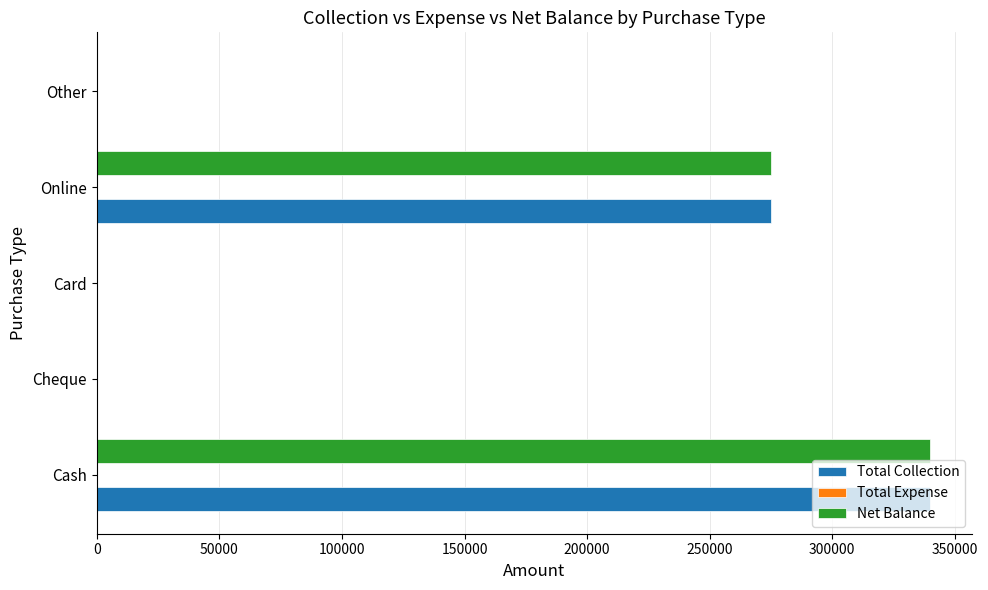

Where is Net Balance nearest to the value 170000?

Online